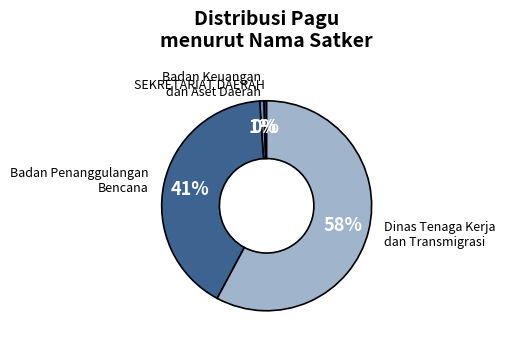

How many segments does this pie chart have?

4